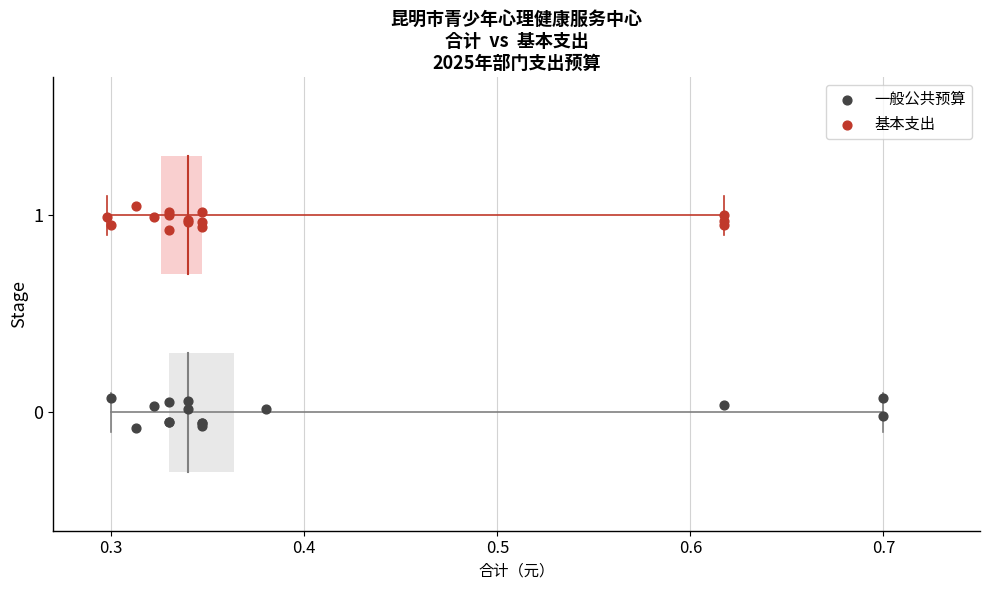

Which series contains the highest Y value?

基本支出